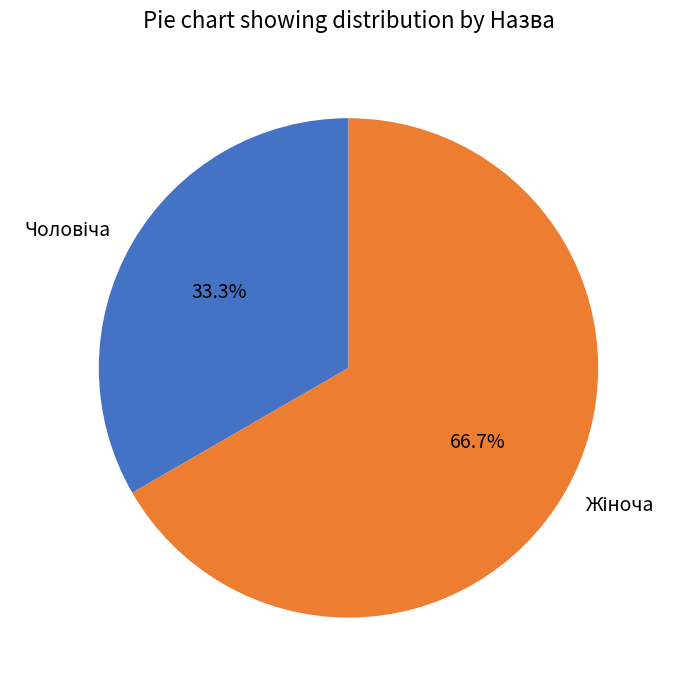

What is the ratio of the value at Чоловіча to the value at Жіноча?

0.5